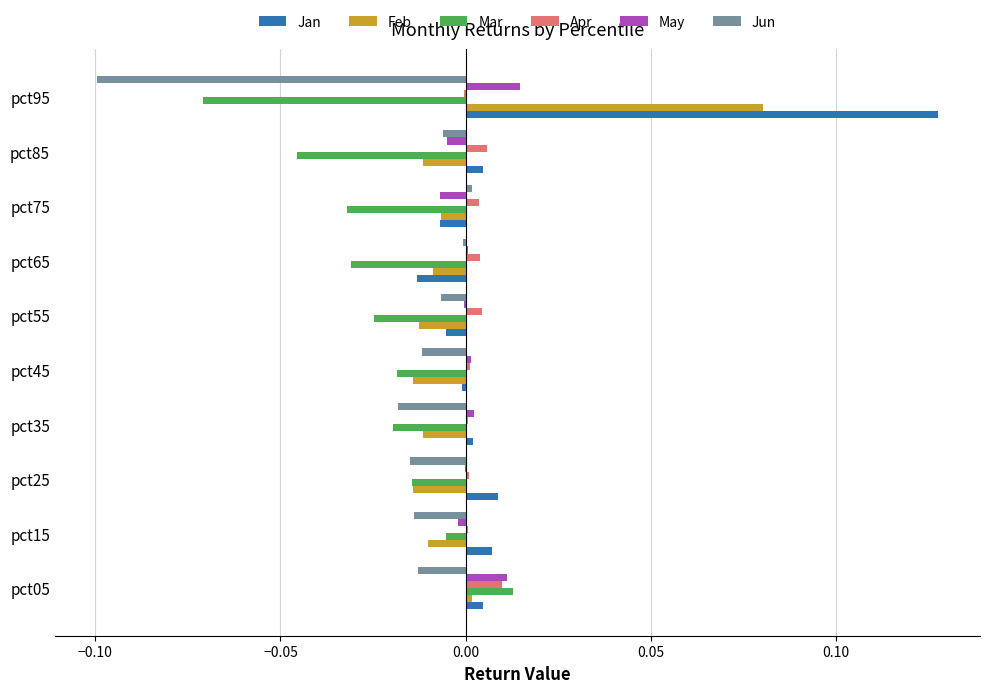

Is the value of Mar at pct25 greater than the value of Apr at pct15?

No